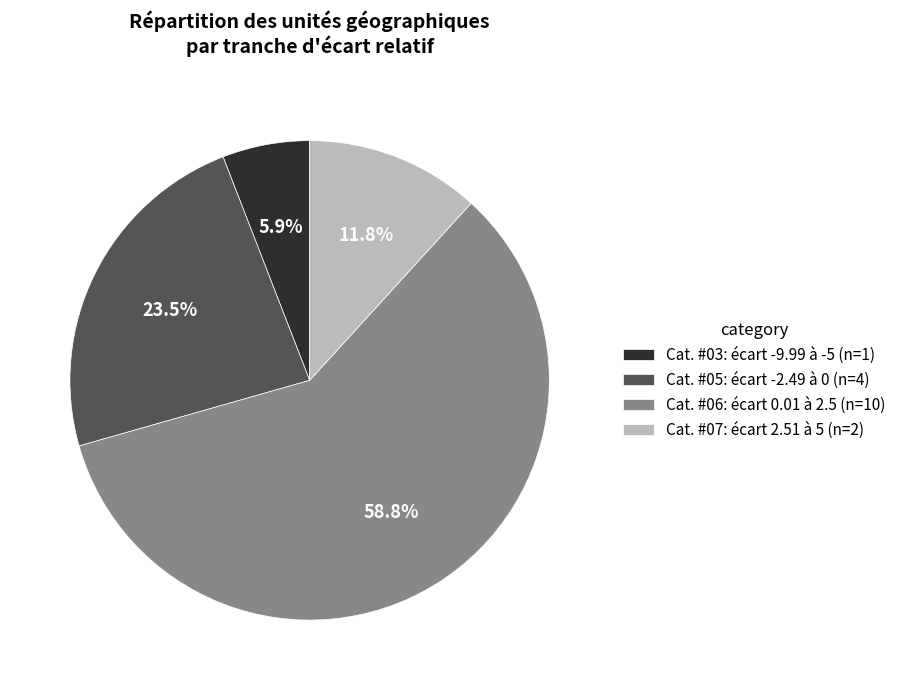

Is there any slice that represents more than half of the pie?

Yes